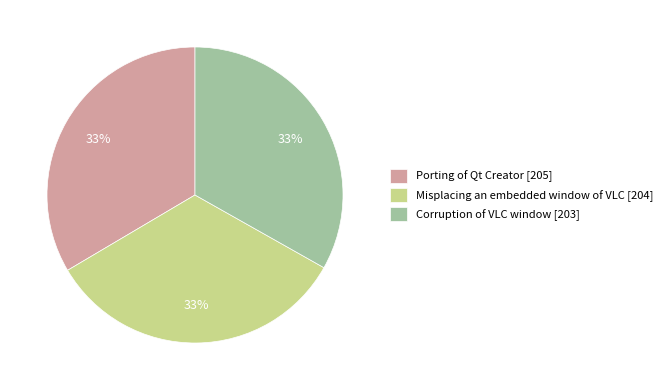

Approximately how many times larger is the value at Porting of Qt Creator [205] compared to Corruption of VLC window [203]?

1.0